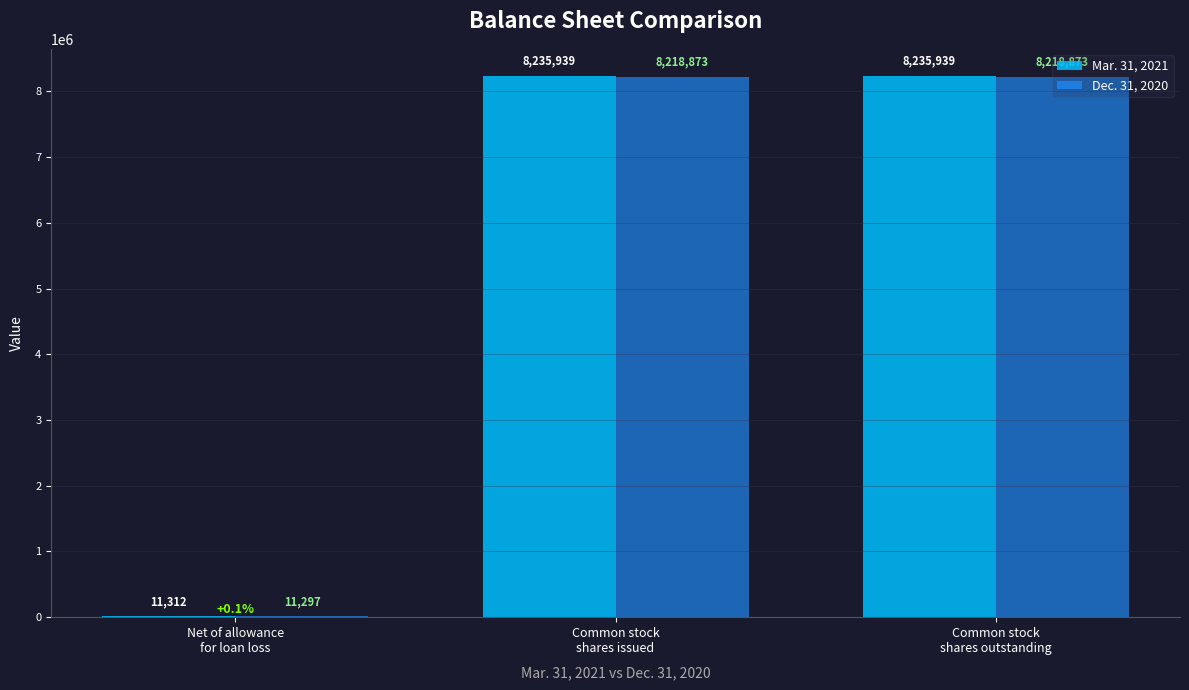

What is the sum of the Dec. 31, 2020 values at Net of allowance
for loan loss and Common stock
shares issued?

8230170